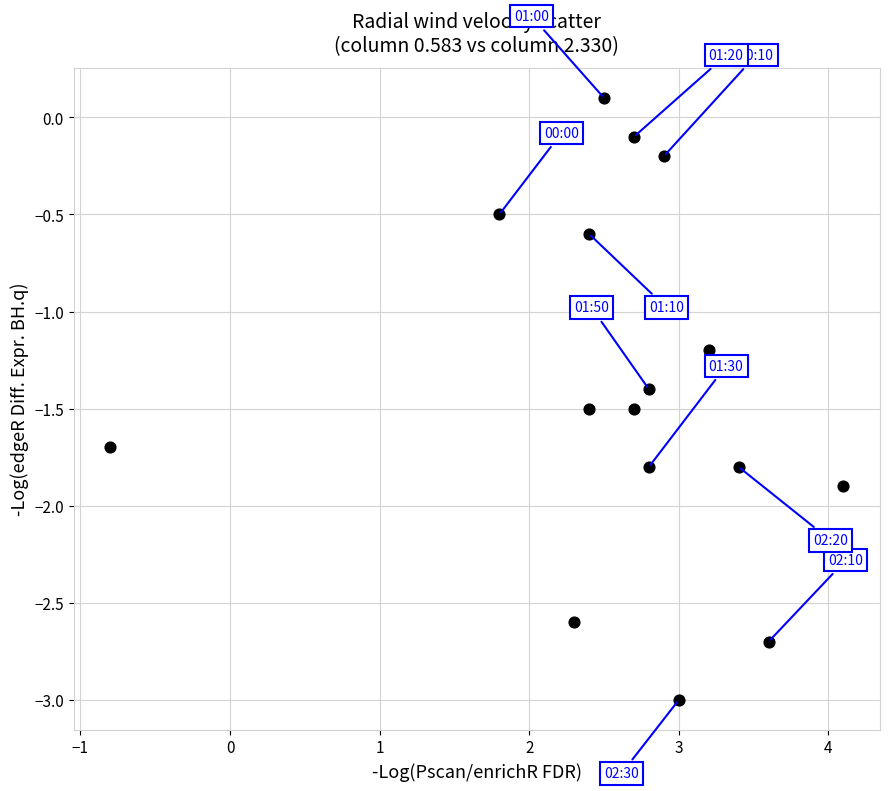

What Y value in the scatter plot is closest to -1?

-1.2